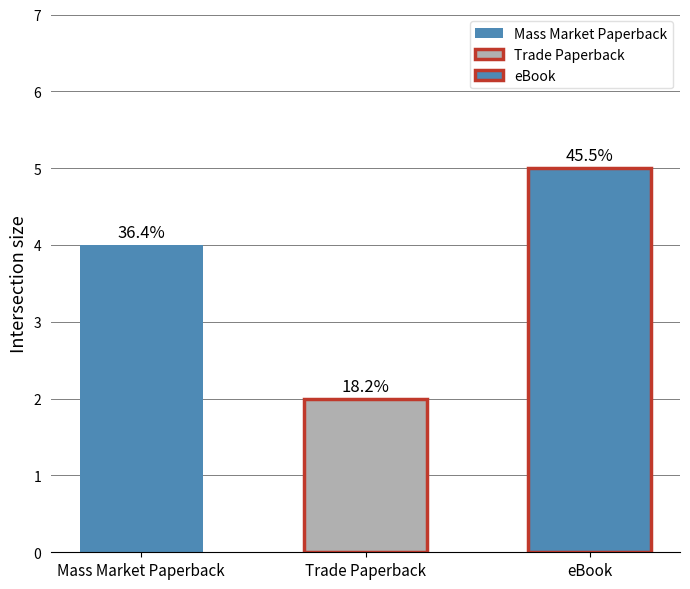

Which category has the highest value across all series?

eBook